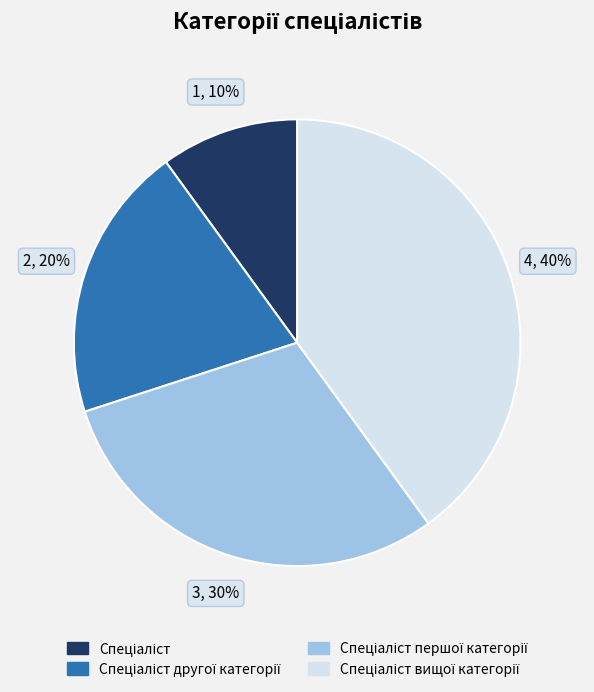

To the nearest percent, what is the average slice percentage?

25%